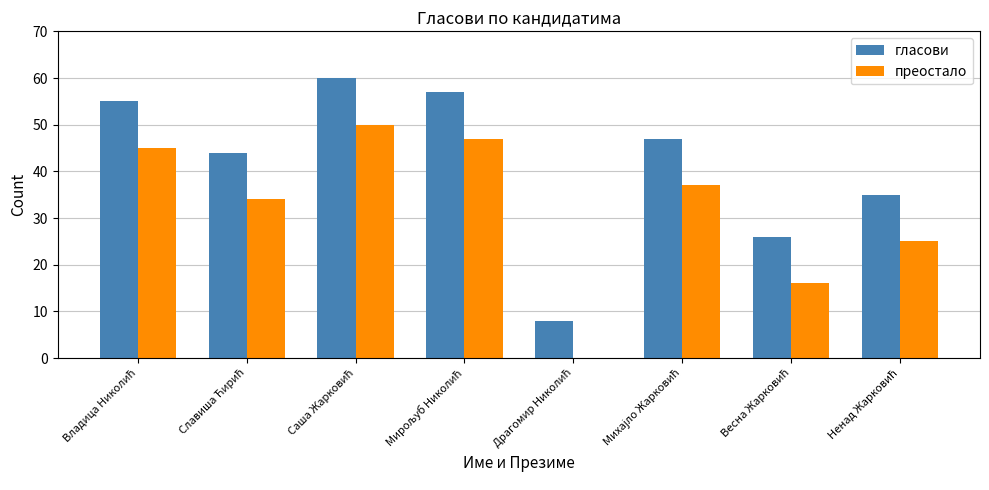

Which series has the largest total across all categories?

гласови